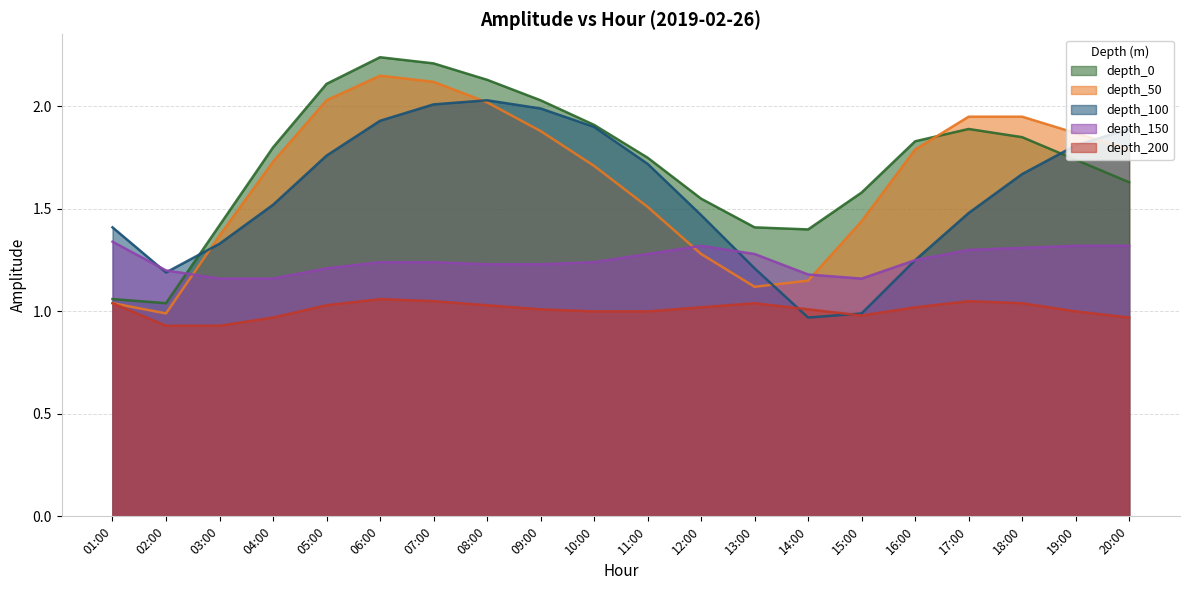

Rank the categories by depth_100 value from lowest to highest.

14:00, 15:00, 02:00, 13:00, 16:00, 03:00, 01:00, 12:00, 17:00, 04:00, 18:00, 11:00, 05:00, 19:00, 20:00, 10:00, 06:00, 09:00, 07:00, 08:00